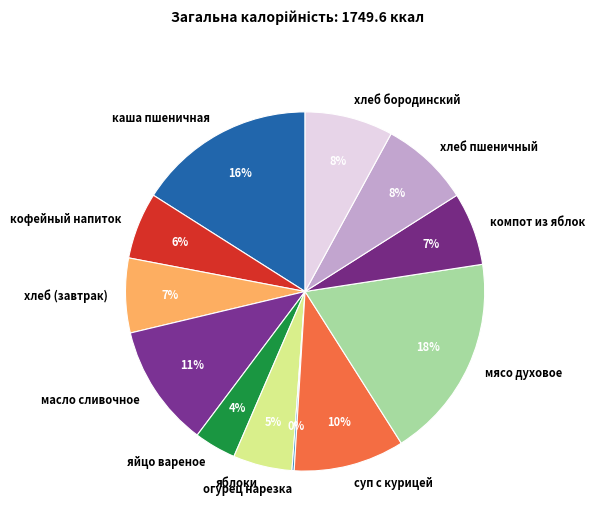

To the nearest percent, what is the difference between the largest and smallest slice percentages?

18%